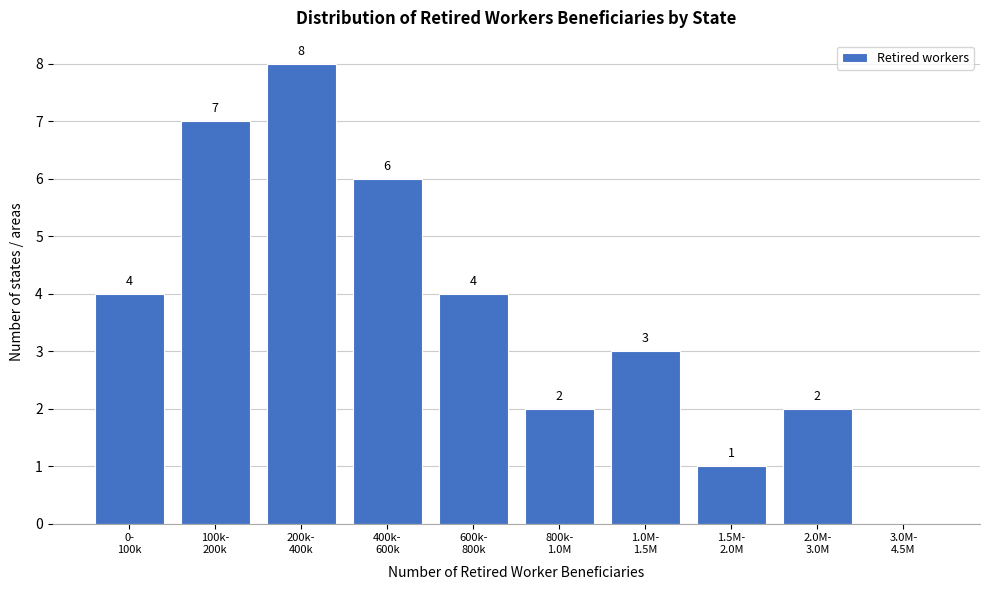

What is the sum of all values?

37